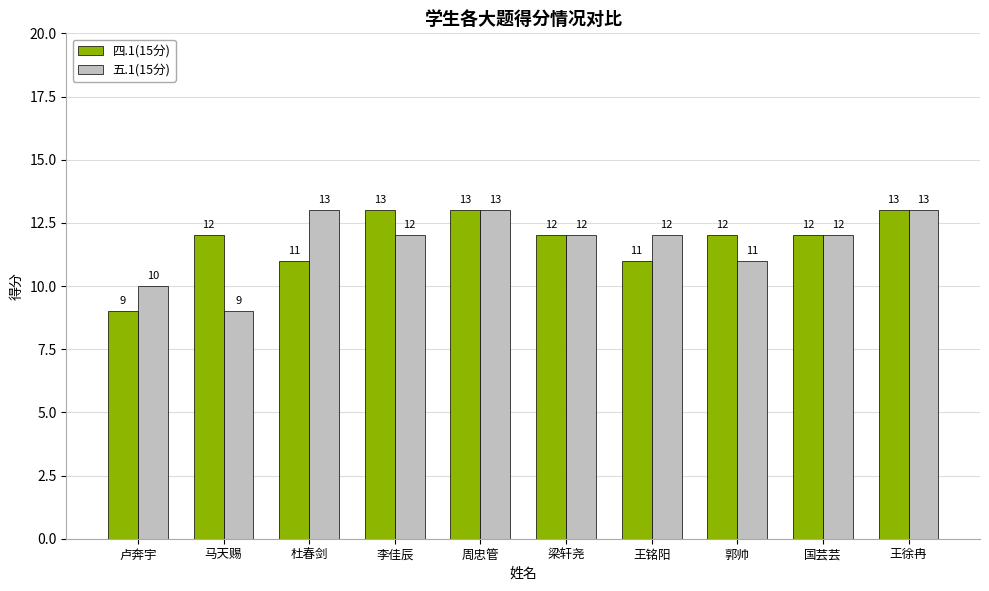

What is the label of the 4th bar from the left?

李佳辰